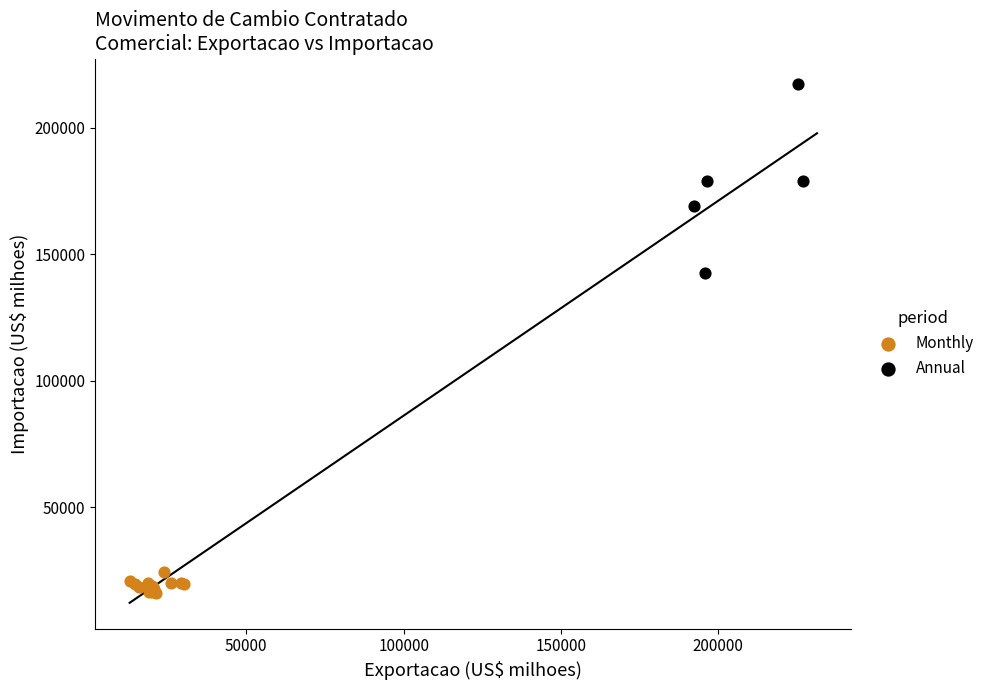

Which series reaches the minimum Y coordinate?

Monthly